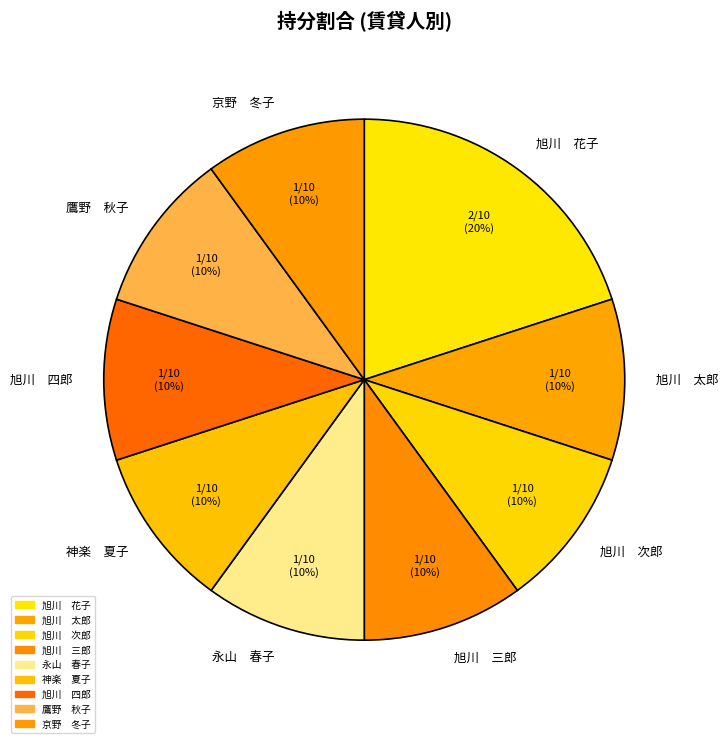

Which category has the biggest portion of the pie?

旭川 花子